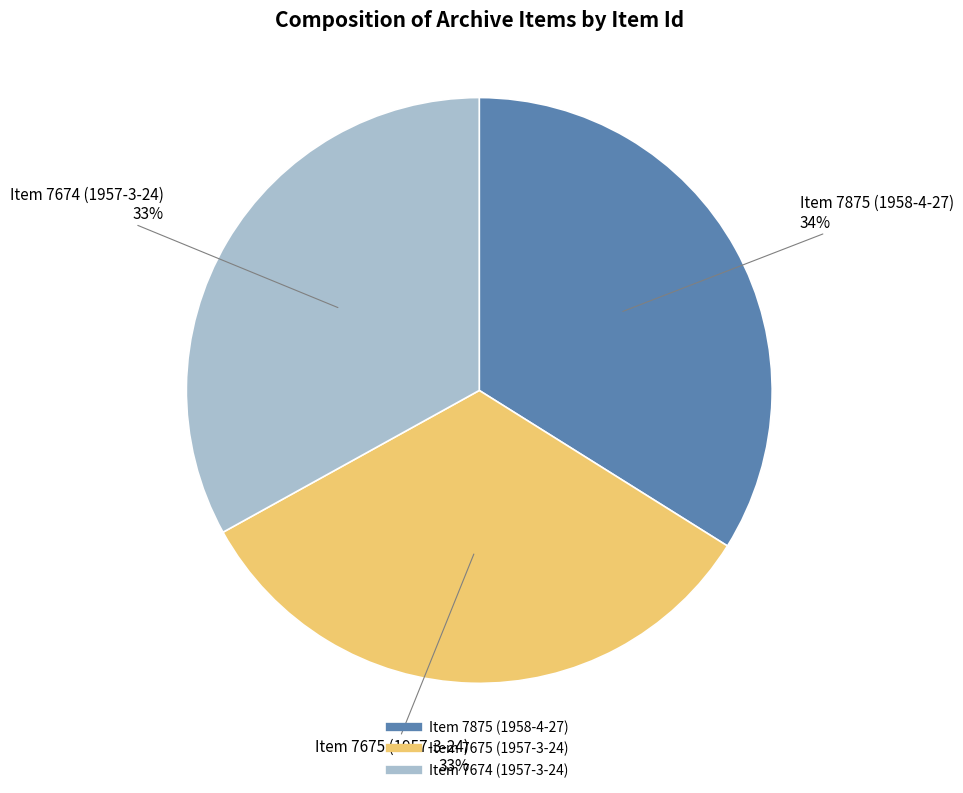

True or false: Item 7674 (1957-3-24) accounts for 19% of the total.

False